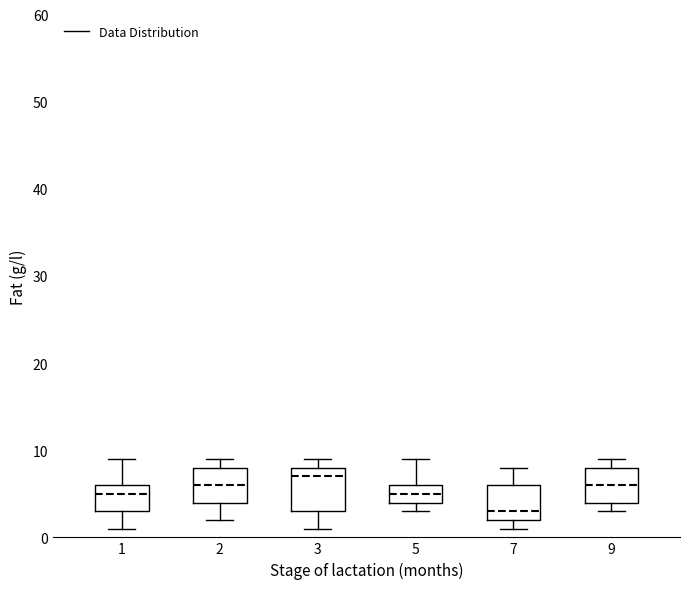

Reading left to right, read every box against the y-axis: the position of its median line, the range the box covers, and the ends of its whiskers. The values are not printed on the chart, so give them approximately, as read against the axis.

1: median 5, box 3 to 6, whiskers 1 to 9
2: median 6, box 4 to 8, whiskers 2 to 9
3: median 7, box 3 to 8, whiskers 1 to 9
5: median 5, box 4 to 6, whiskers 3 to 9
7: median 3, box 2 to 6, whiskers 1 to 8
9: median 6, box 4 to 8, whiskers 3 to 9